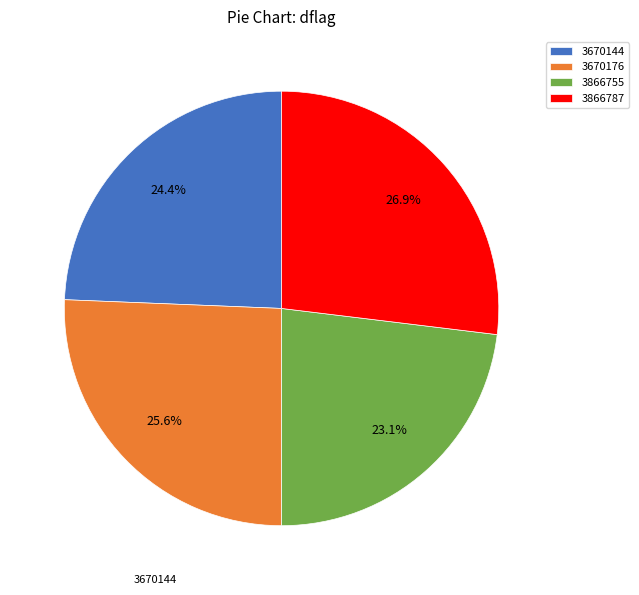

Approximately how many times larger is the value at 3670144 compared to 3866755?

1.1